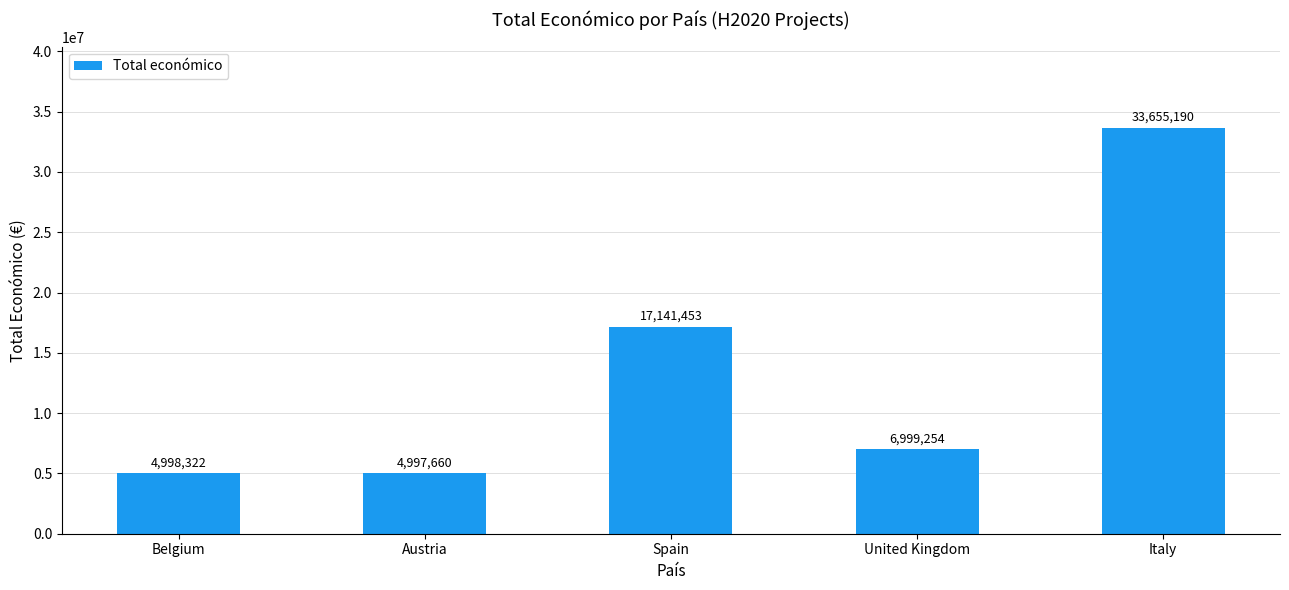

How many values are below 6999254?

2